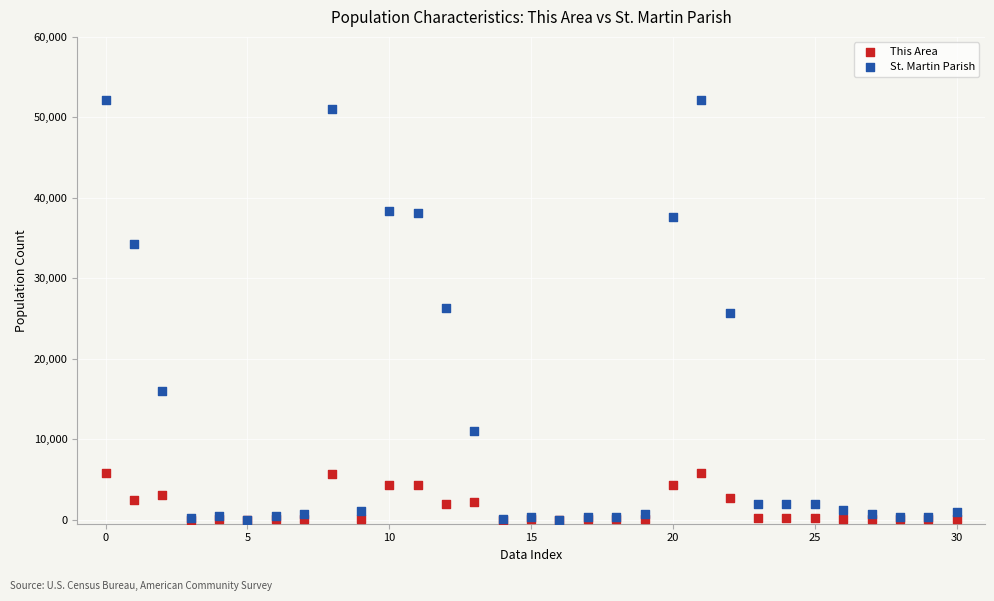

What are all the series names shown in the legend?

This Area, St. Martin Parish